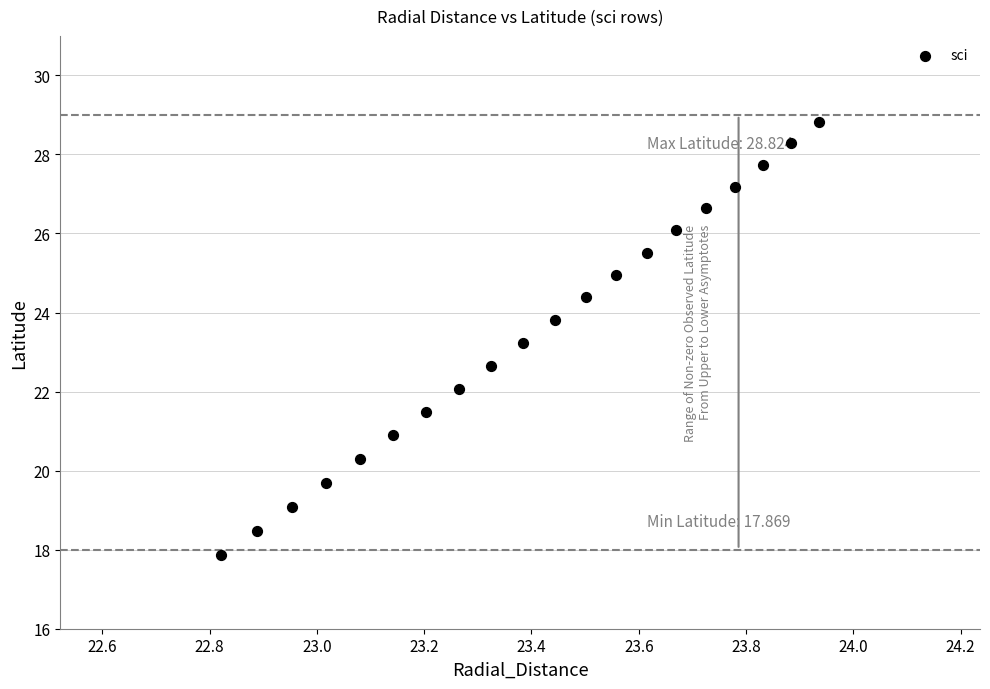

What is the range of X values (max minus min)?

1.1